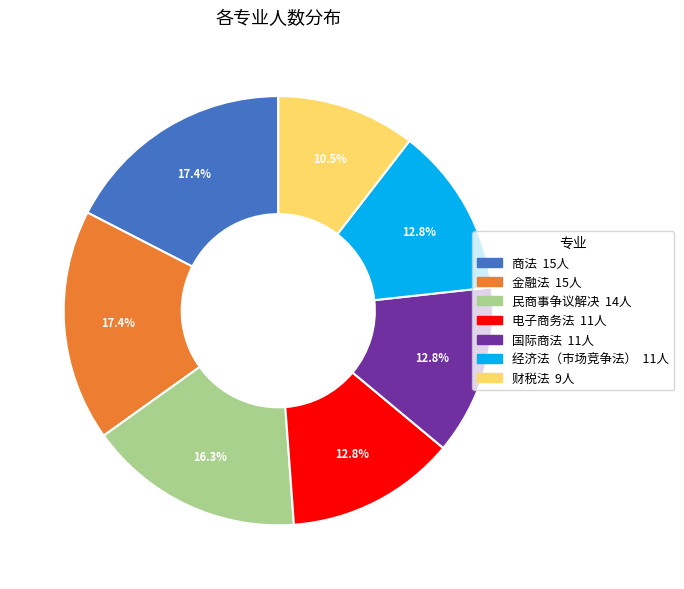

Between 商法 and 电子商务法, which is larger?

商法